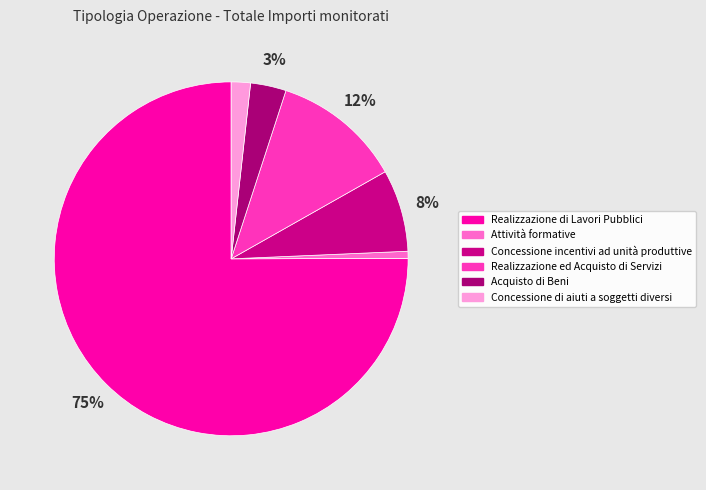

Which category accounts for the majority?

Realizzazione di Lavori Pubblici